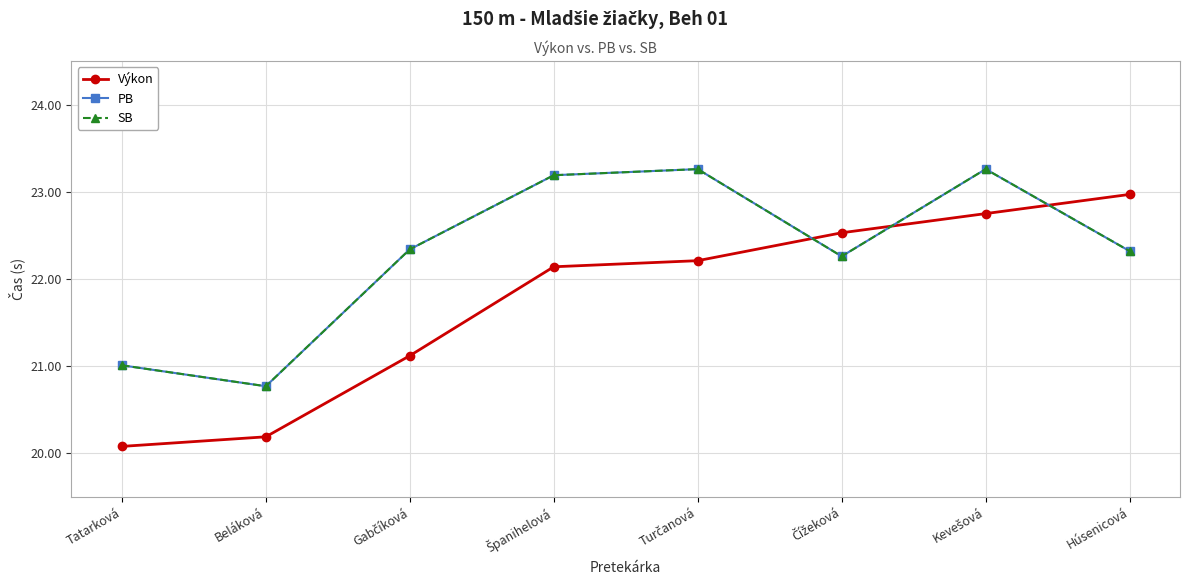

Is this an area chart (filled region under the line)?

No